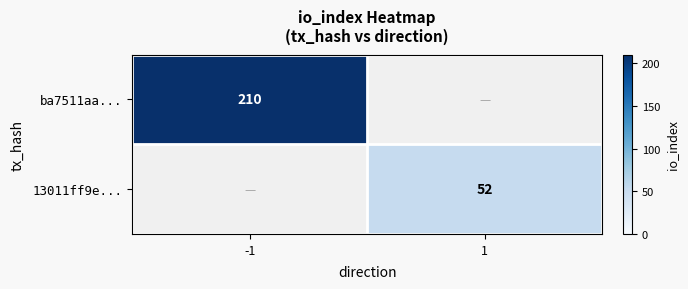

The value of ba7511aa... at -1 is 210. True or false?

True